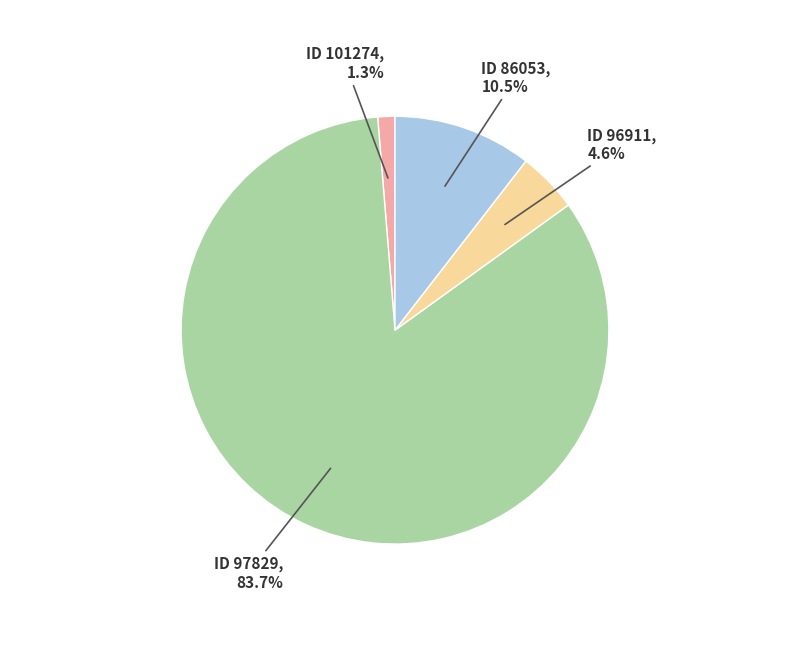

To the nearest percent, what is the average slice percentage?

25%